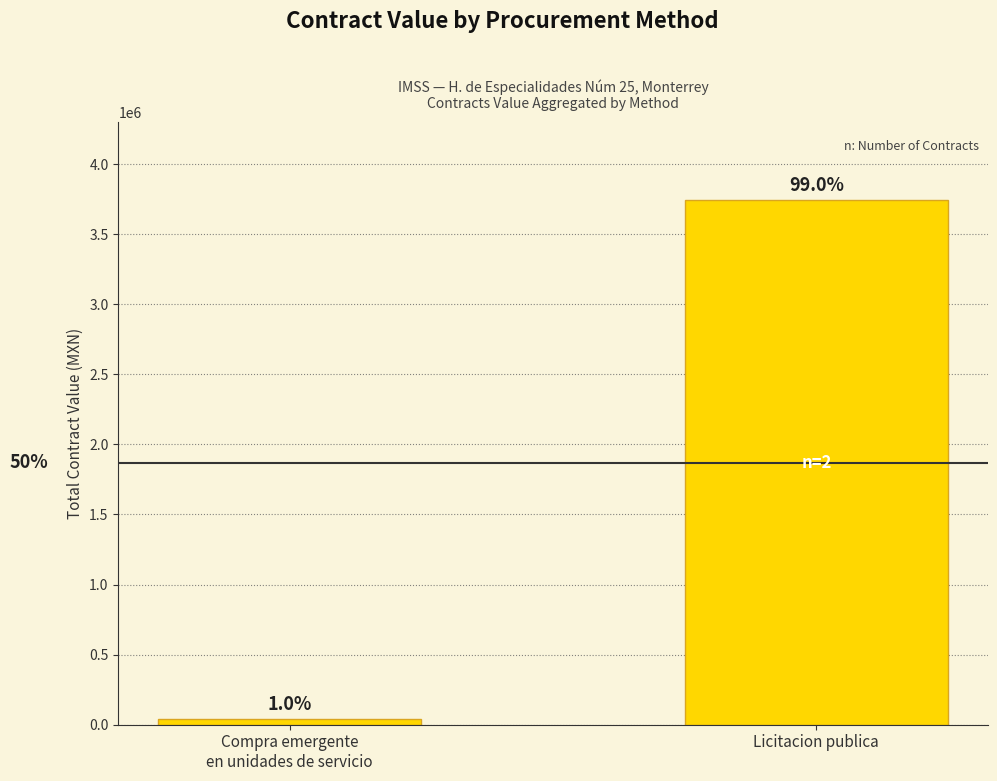

Are the bars horizontal?

No